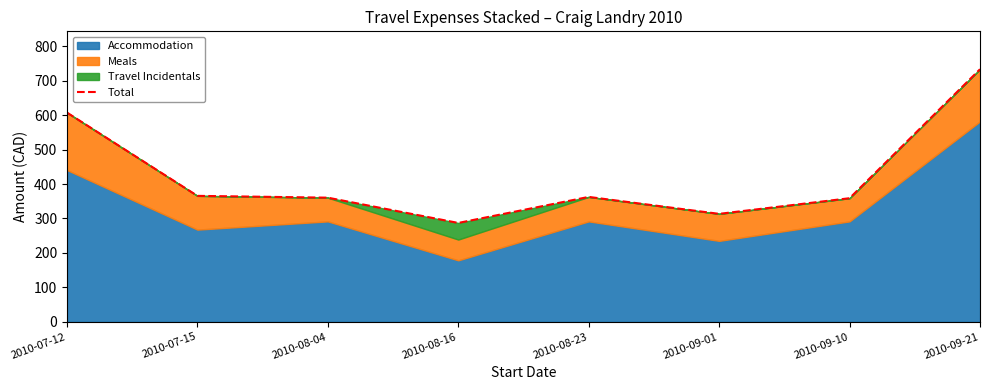

How many data points are less than 362?

4